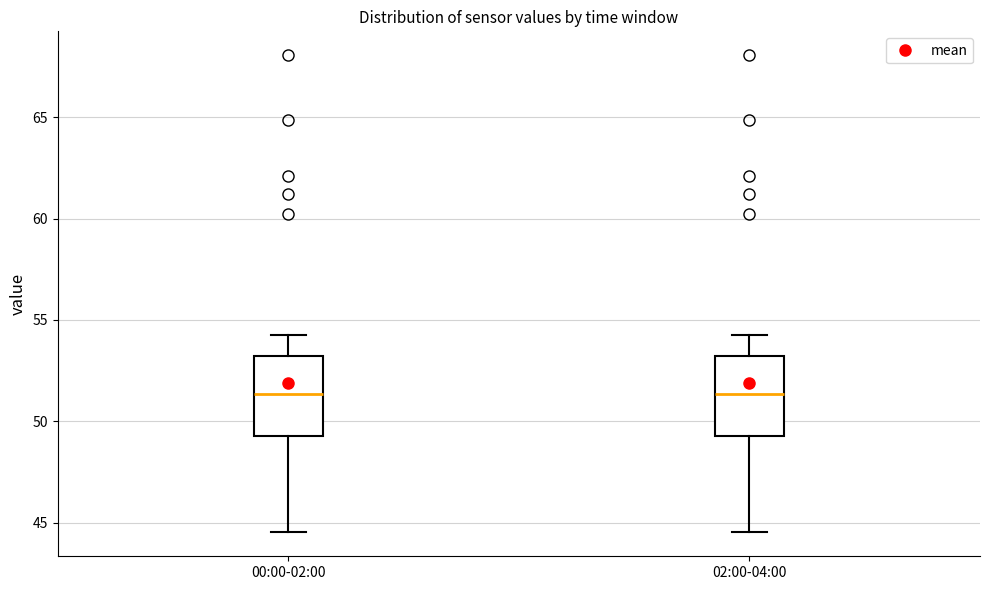

Reading left to right, read every box against the y-axis: the position of its median line, the range the box covers, and the ends of its whiskers. The values are not printed on the chart, so give them approximately, as read against the axis.

00:00-02:00: median 51.5, box 49.5 to 53.0, whiskers 44.5 to 54.5
02:00-04:00: median 51.5, box 49.5 to 53.0, whiskers 44.5 to 54.5